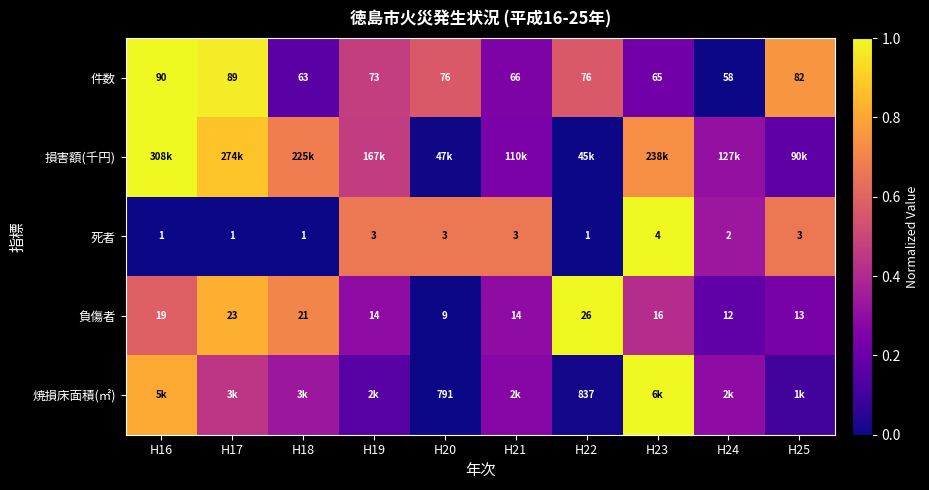

Between H17 and H24, which is larger?

H17